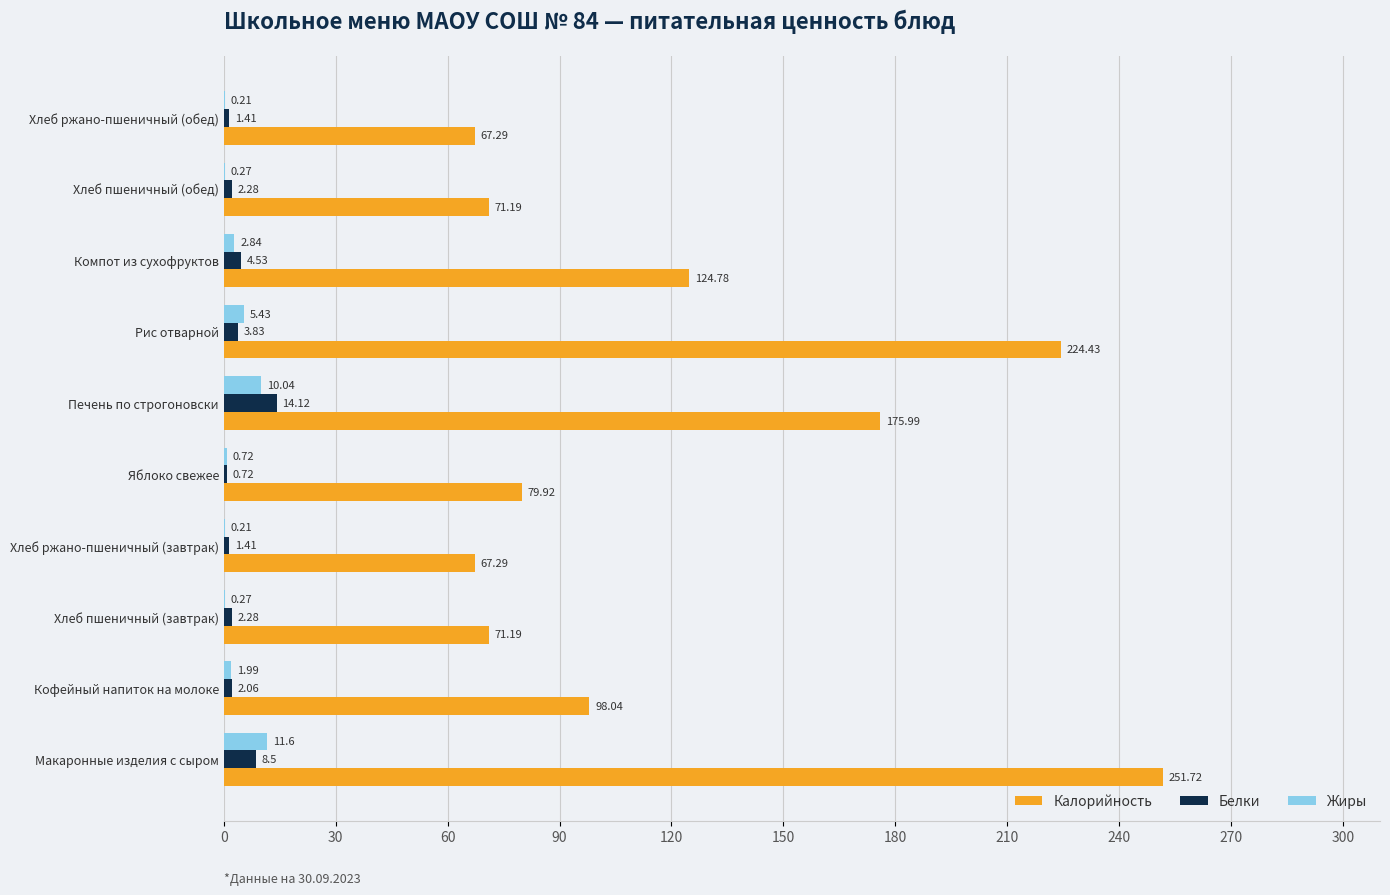

Where is Белки nearest to the value 7?

Макаронные изделия с сыром